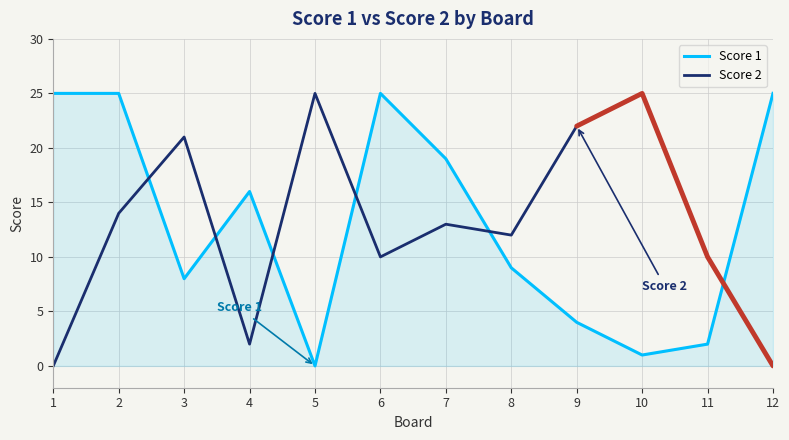

What is the difference between the Score 1 values at 10 and 12?

24